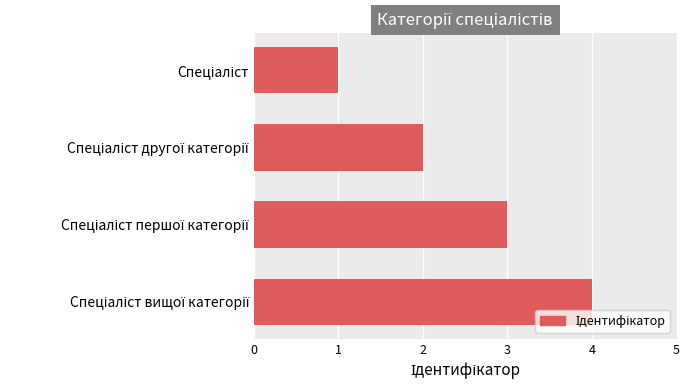

What is the difference between the maximum and minimum values?

3